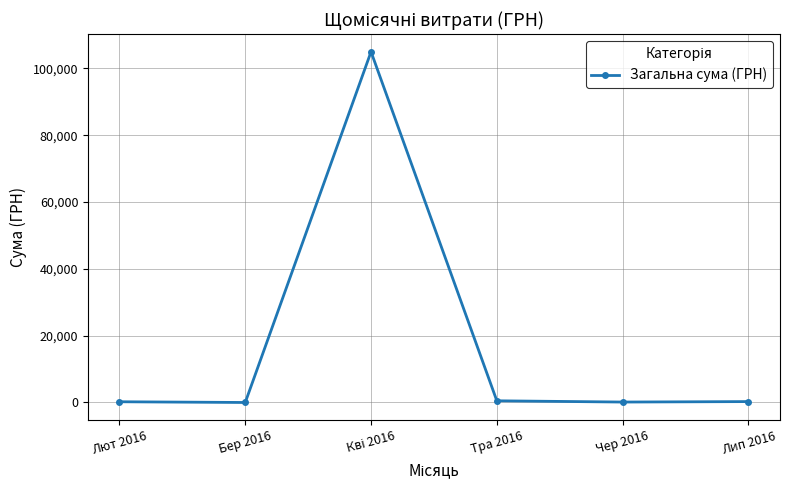

What is the maximum value shown in the chart?

104956.7